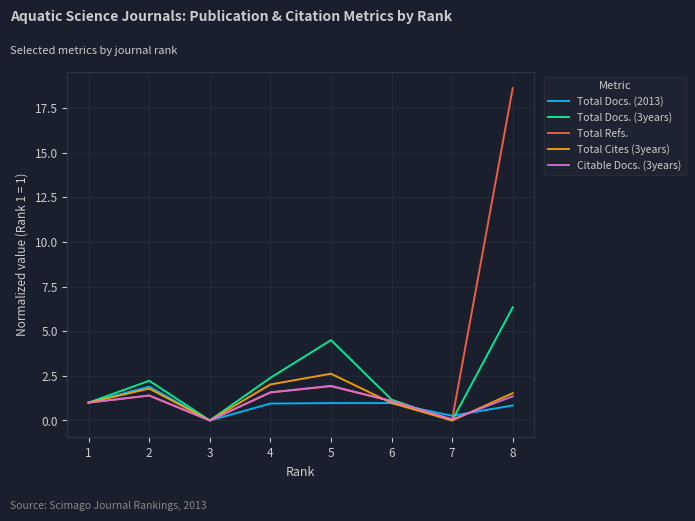

Is it true that Total Docs. (2013) equals 0.9 at 4?

True